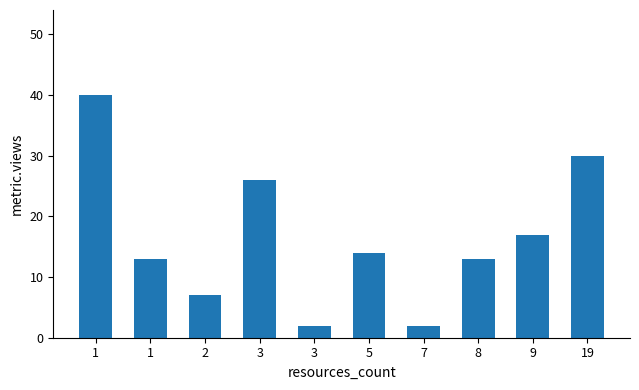

How many bars are there in total?

10